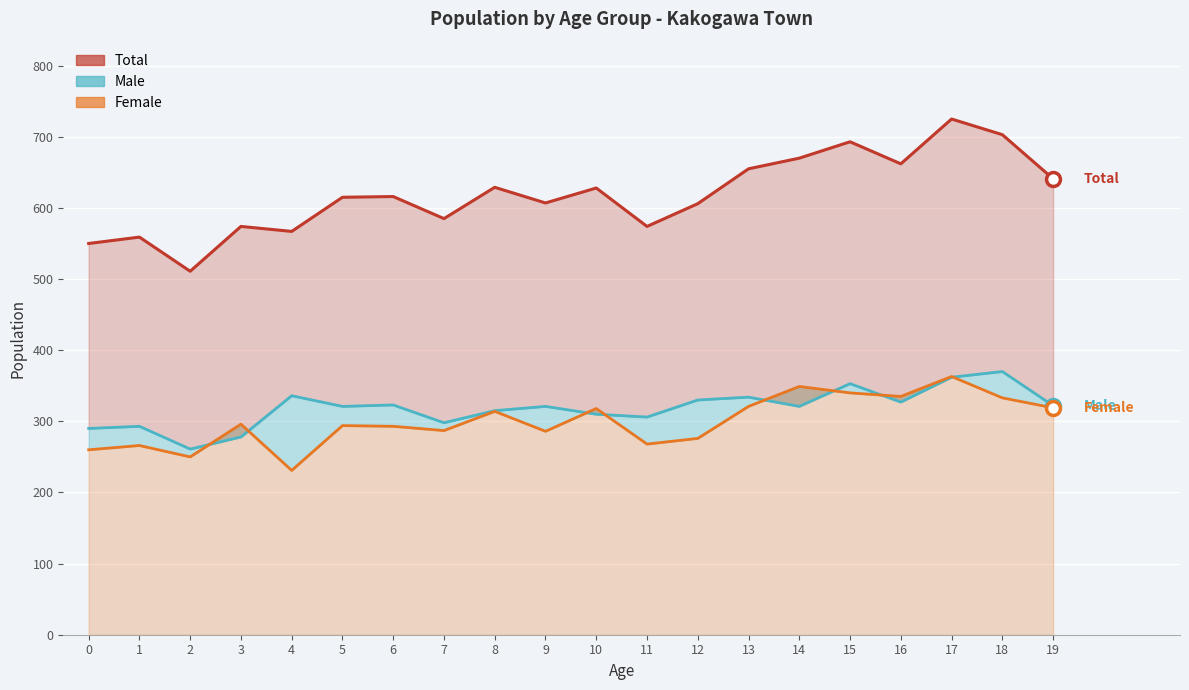

What is the greatest value displayed?

725